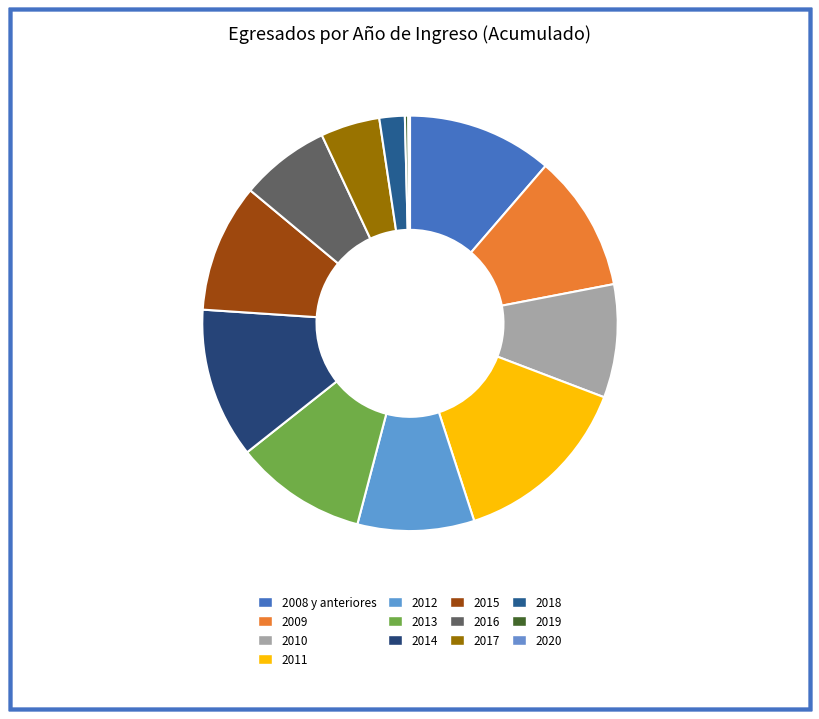

Which category has the smallest portion of the pie?

2020